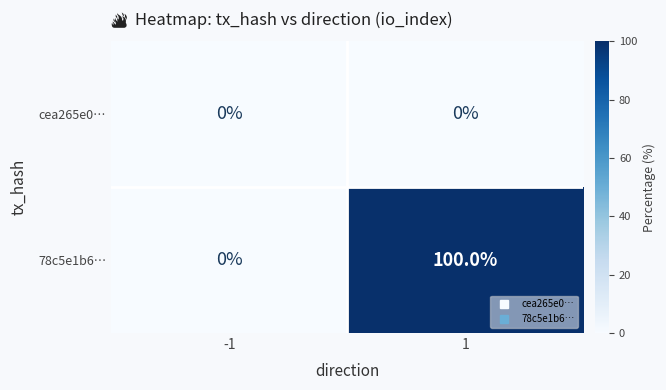

Reading left to right, extract all data points from this chart.

cea265e0…: 0	0
78c5e1b6…: 0	100